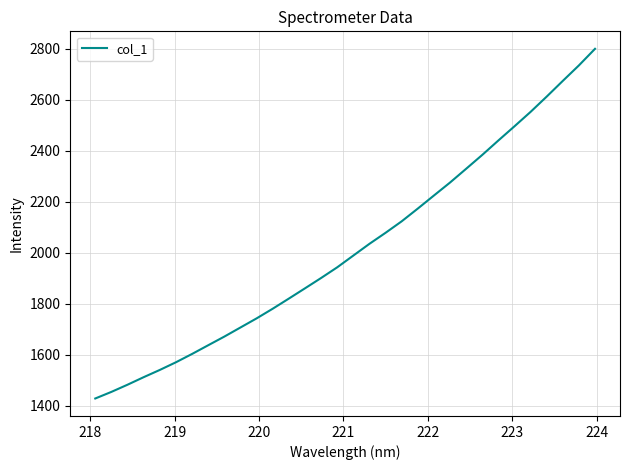

What is the difference between the maximum and minimum values?

1371.8